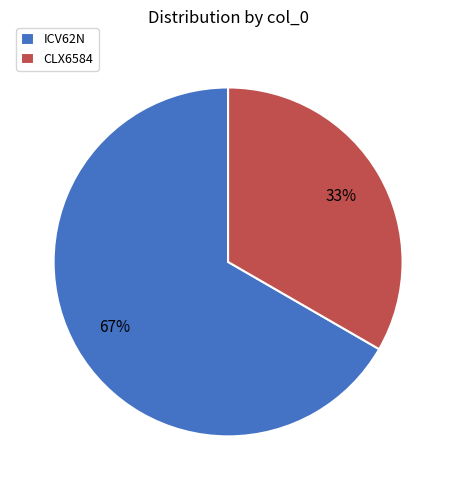

How many segments does this pie chart have?

2